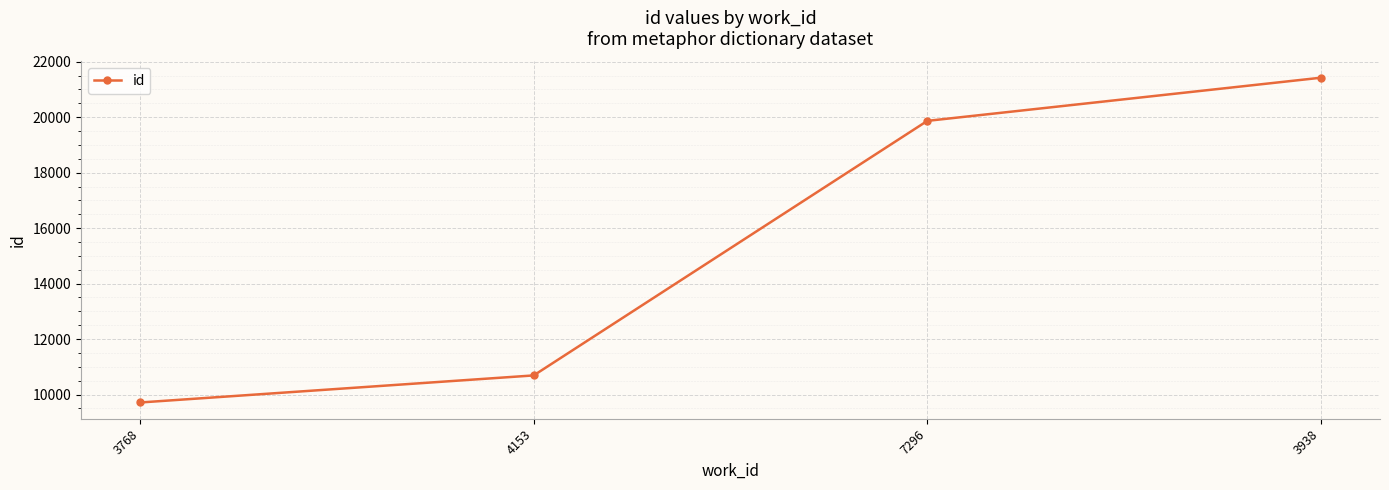

Where is the data nearest to the value 15568?

7296